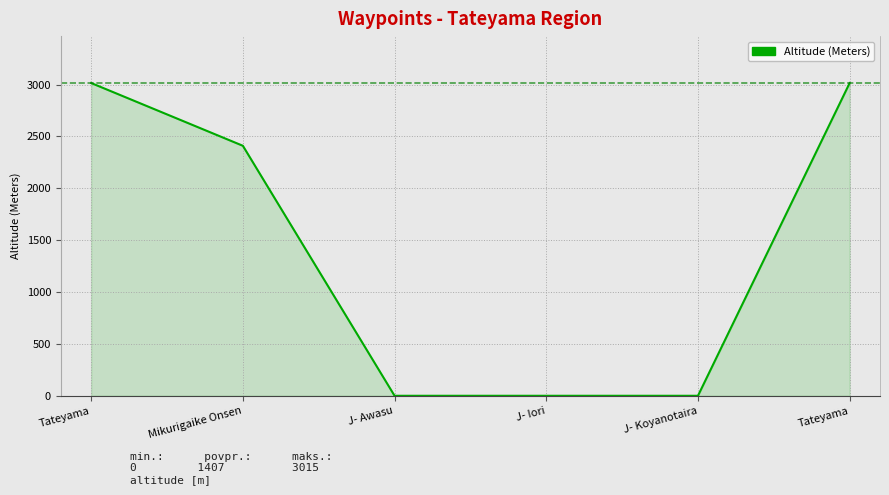

Reading left to right, list all the values displayed in this chart.

3015	2410	0	0	0	3015